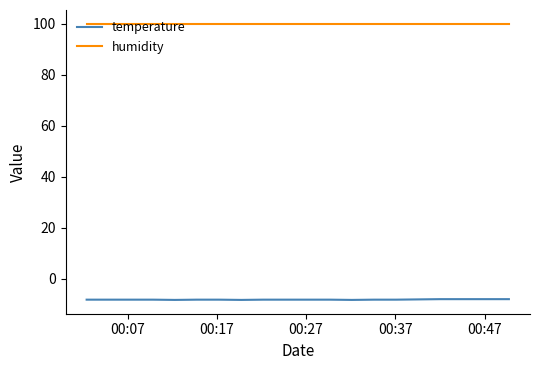

True or false: humidity and temperature intersect in this chart.

False